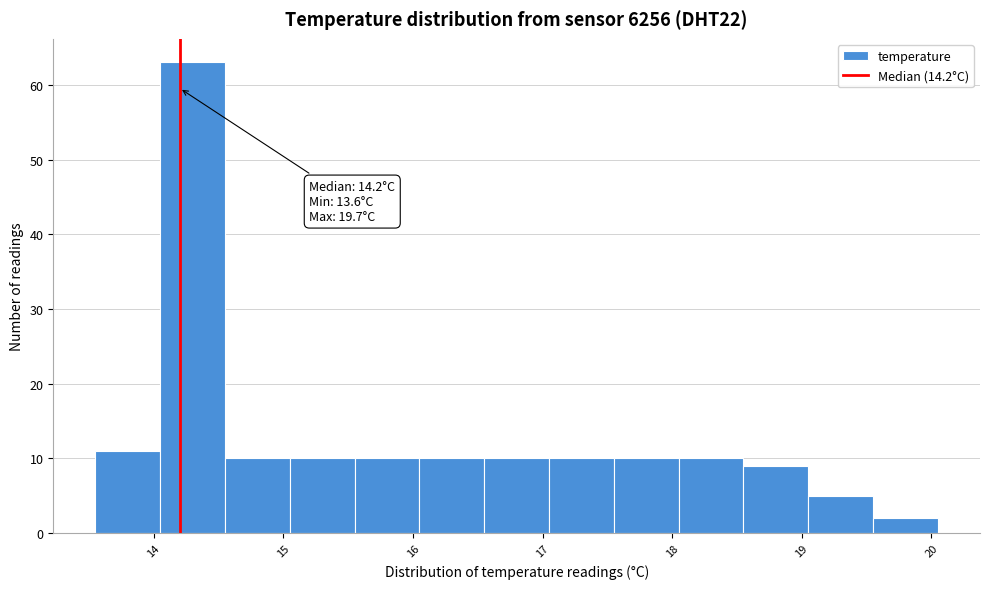

Over which range of the x-axis is the bar tallest?

14.05 to 14.55